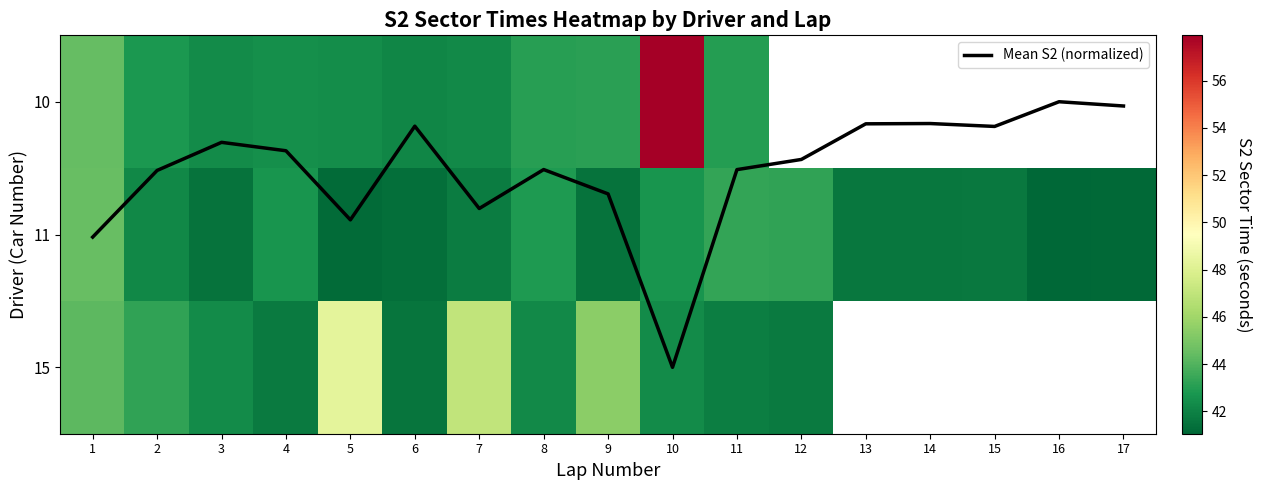

What is the average value of the 11 series?

42.1